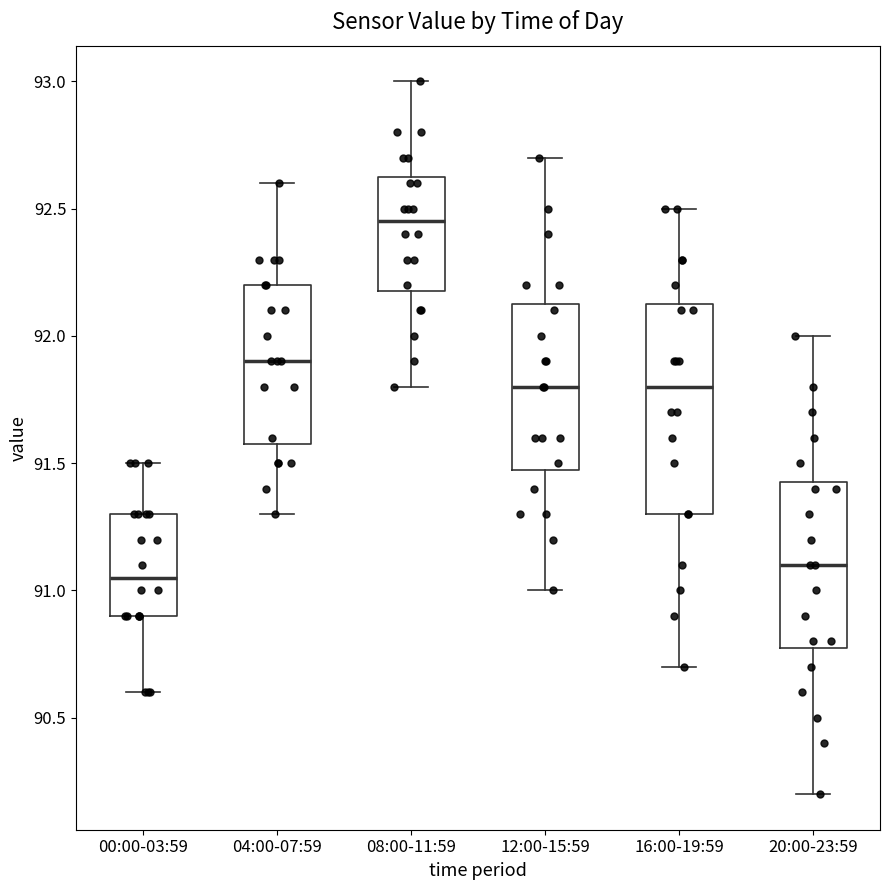

Reading left to right, read every box against the y-axis: the position of its median line, the range the box covers, and the ends of its whiskers. The values are not printed on the chart, so give them approximately, as read against the axis.

00:00-03:59: median 91.05, box 90.90 to 91.30, whiskers 90.60 to 91.50
04:00-07:59: median 91.90, box 91.60 to 92.20, whiskers 91.30 to 92.60
08:00-11:59: median 92.45, box 92.20 to 92.65, whiskers 91.80 to 93.00
12:00-15:59: median 91.80, box 91.50 to 92.15, whiskers 91.00 to 92.70
16:00-19:59: median 91.80, box 91.30 to 92.15, whiskers 90.70 to 92.50
20:00-23:59: median 91.10, box 90.80 to 91.45, whiskers 90.20 to 92.00